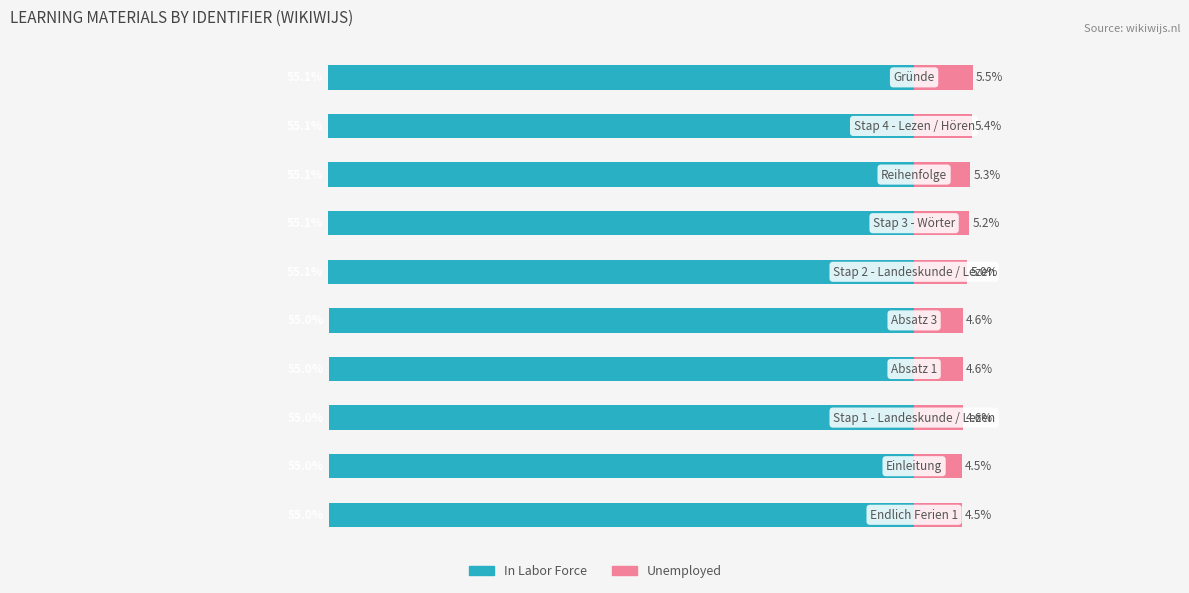

True or false: Unemployed has a value of 8.4 at 5.

False